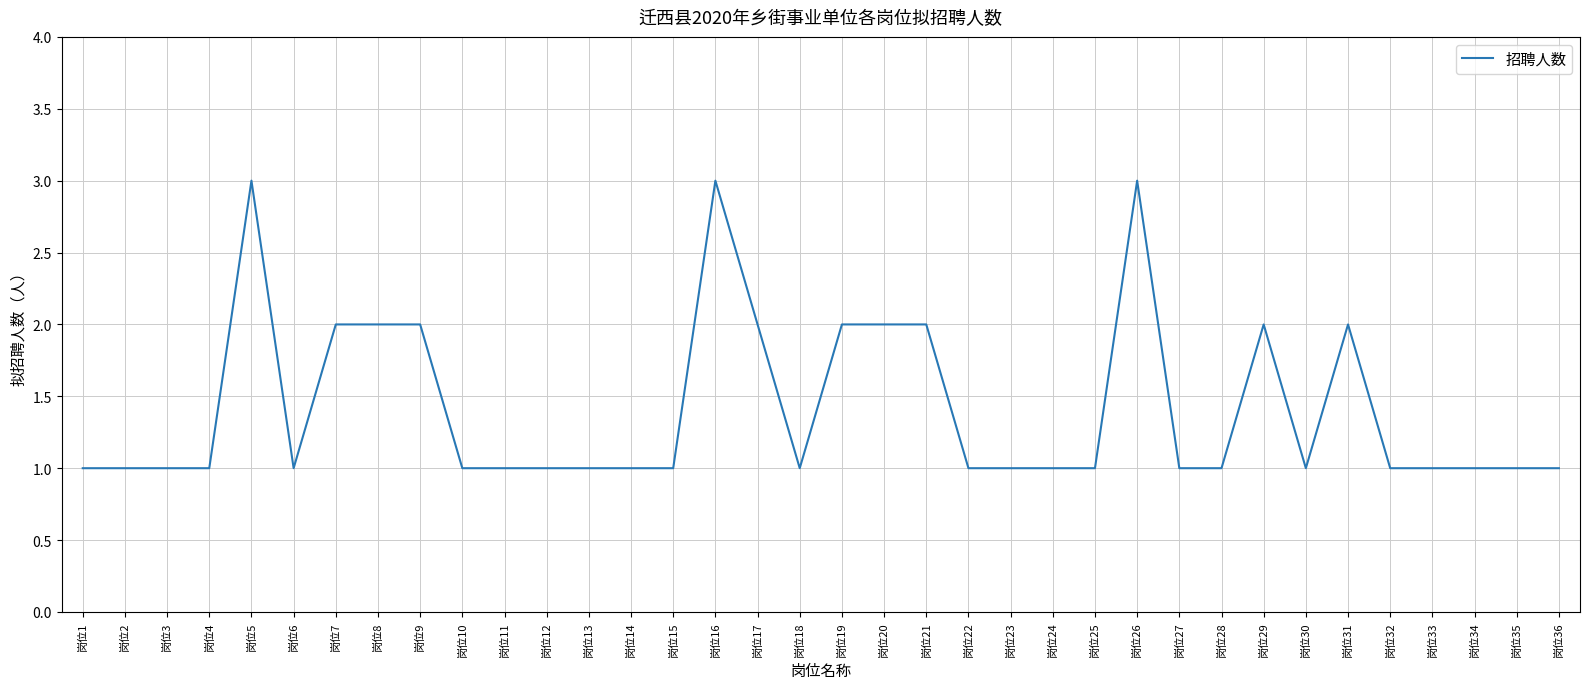

What is the change in value from 岗位11 to 岗位21?

+1